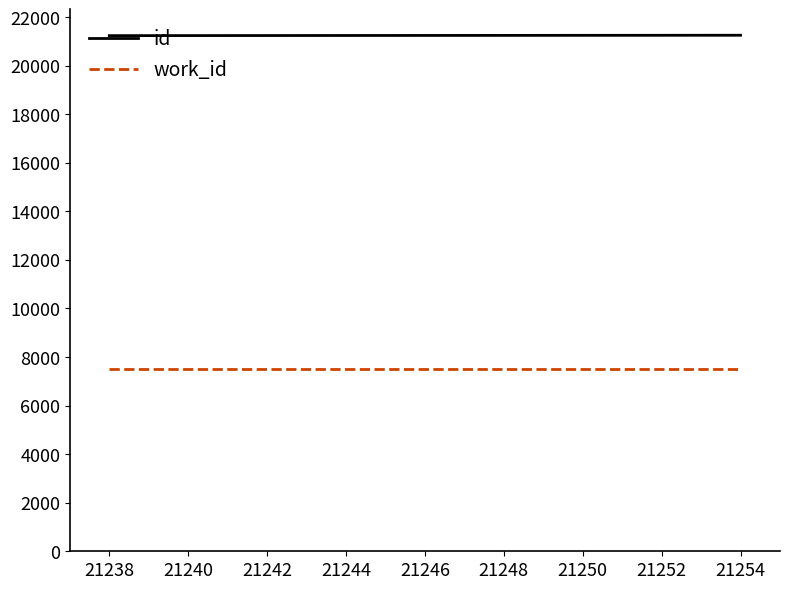

Rank the series by their maximum value, from lowest to highest.

work_id, id